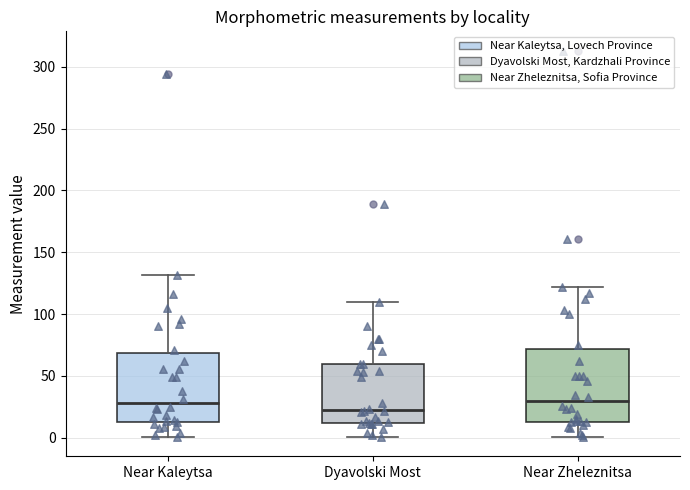

Where is the lower edge of the box for Near Kaleytsa on the y-axis? The values are not printed on the chart, so give them approximately, as read against the axis.

15